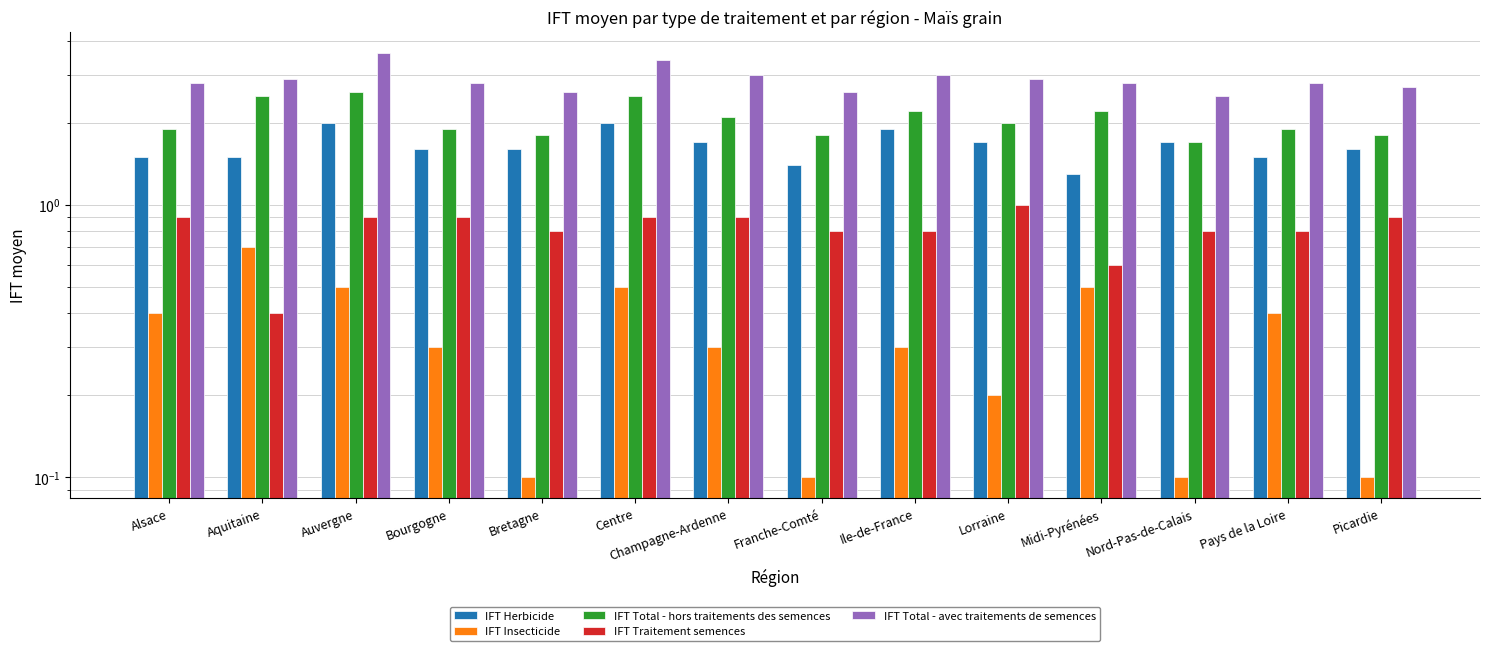

List the series in order of their peak value, highest first.

IFT Total - avec traitements de semences, IFT Total - hors traitements des semences, IFT Herbicide, IFT Traitement semences, IFT Insecticide